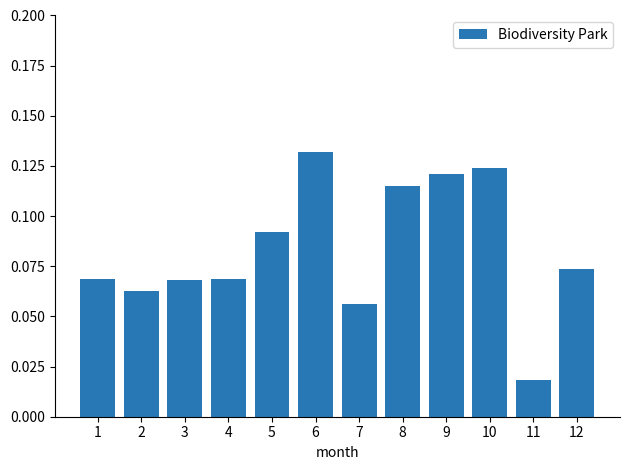

What is the sum of all values?

1.0